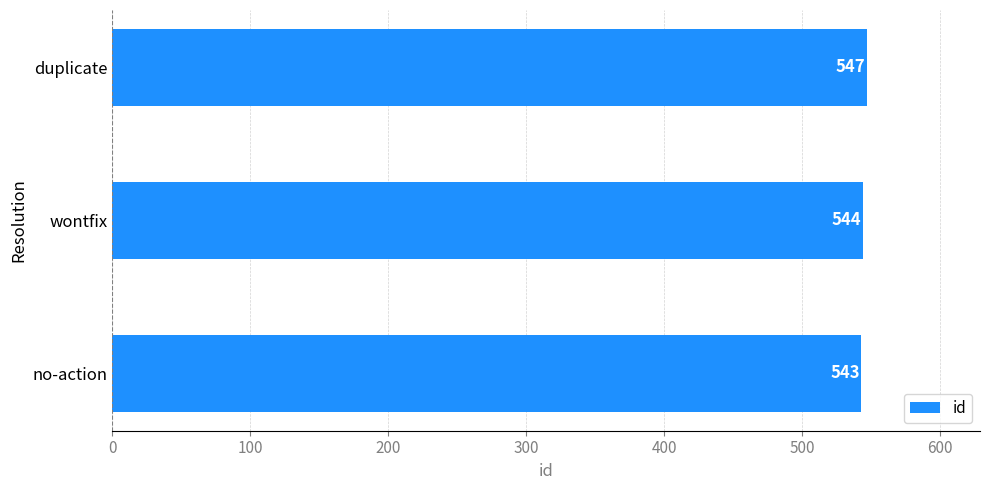

The chart shows a value of 543 at no-action. True or false?

True